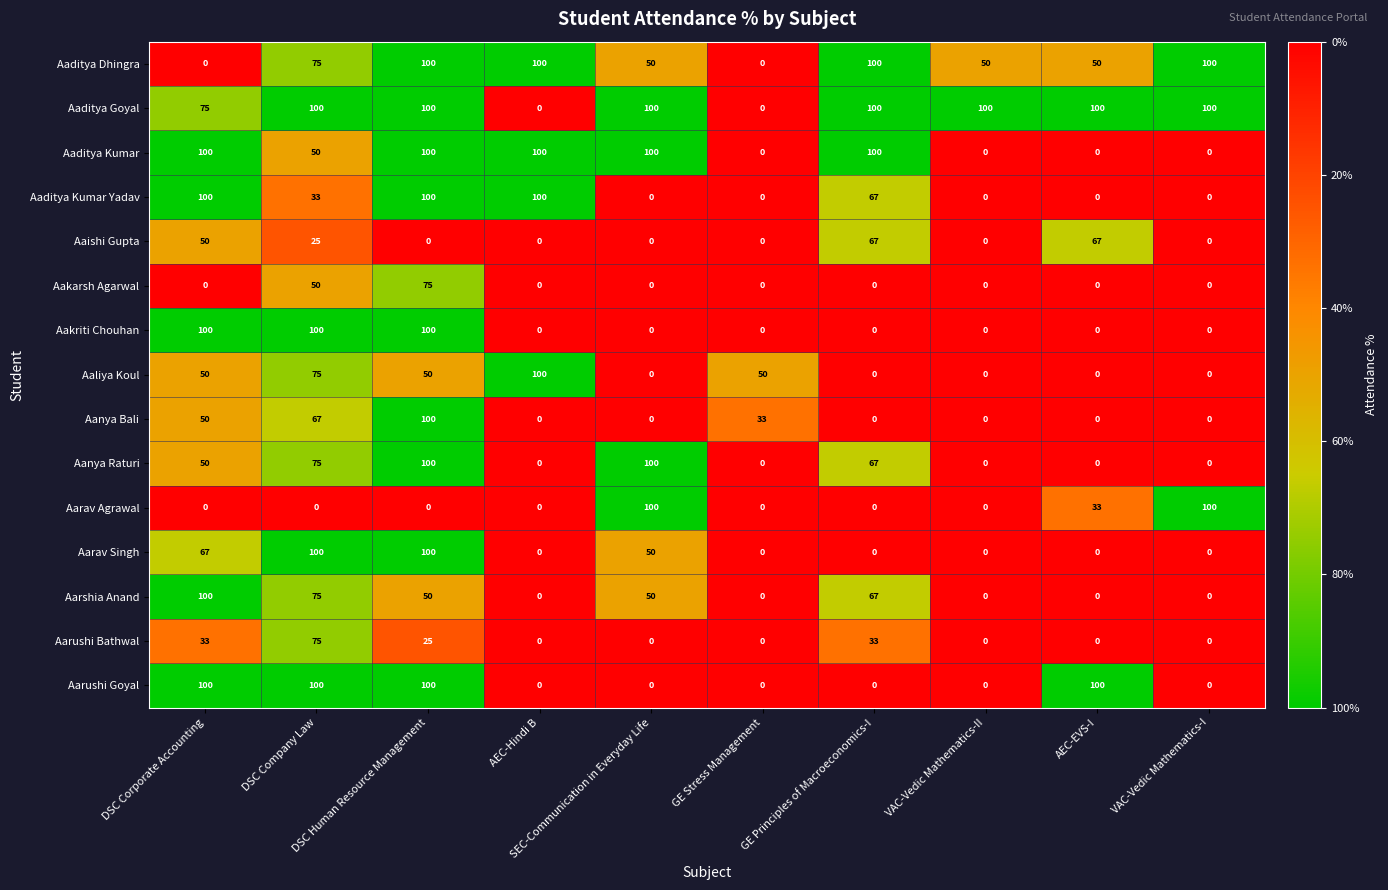

Which series has the largest total across all categories?

Aaditya Goyal